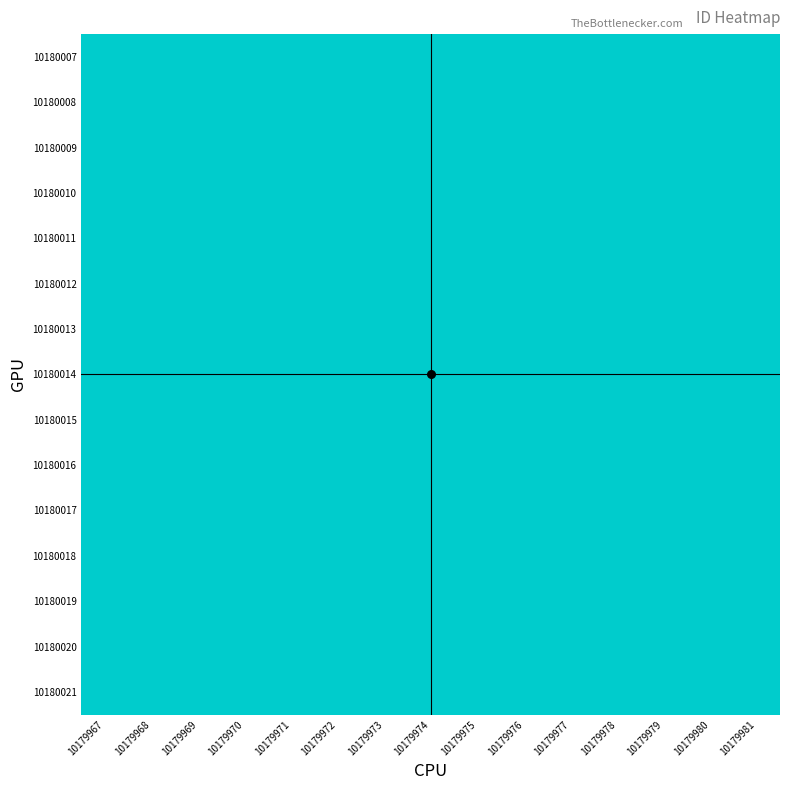

At how many categories does at least one series exceed 1?

15